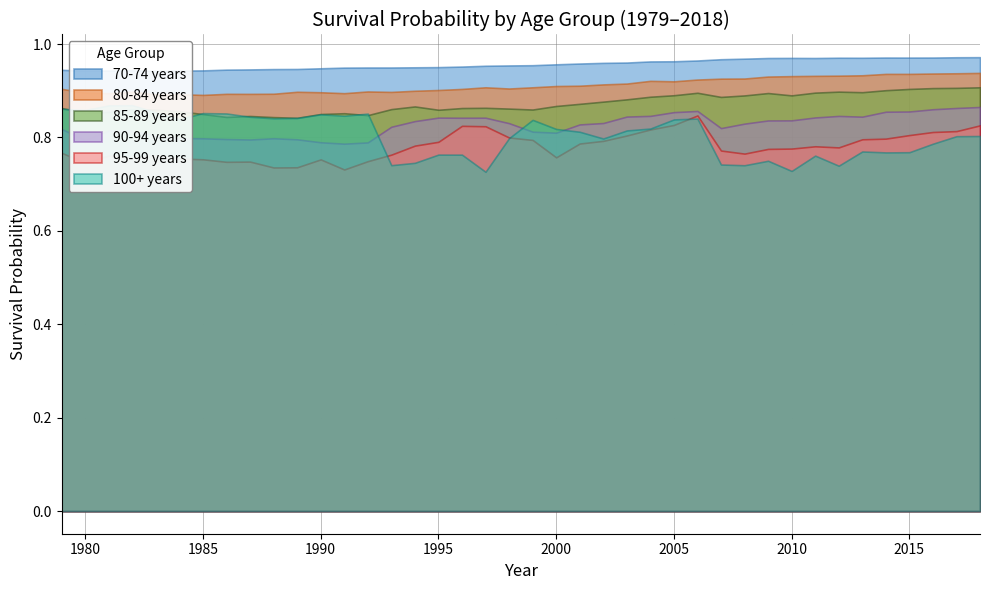

What is the average value of the 80-84 years series?

0.9